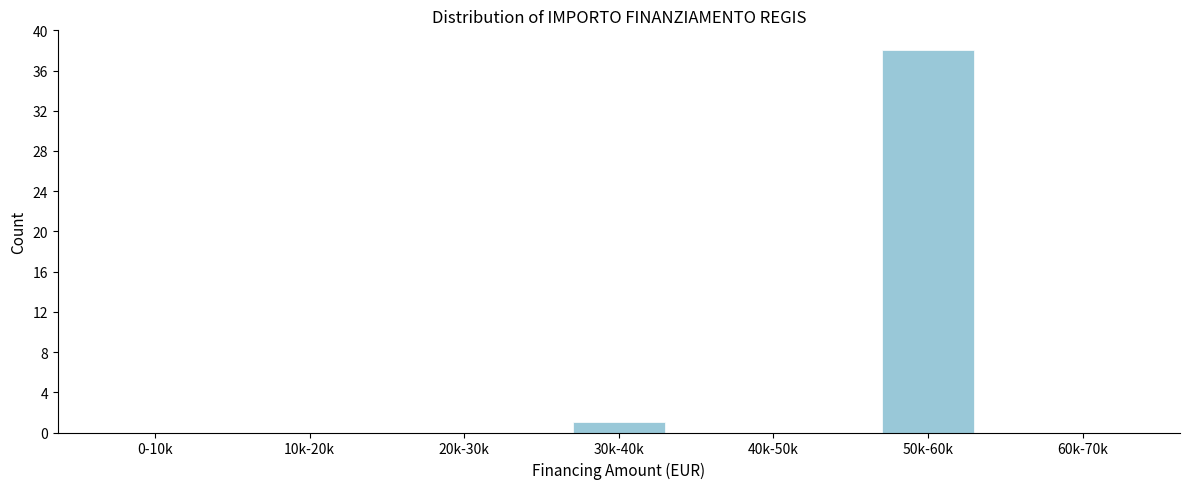

Reading right to left, extract all data points from this chart.

60k-70k=0	50k-60k=38	40k-50k=0	30k-40k=1	20k-30k=0	10k-20k=0	0-10k=0